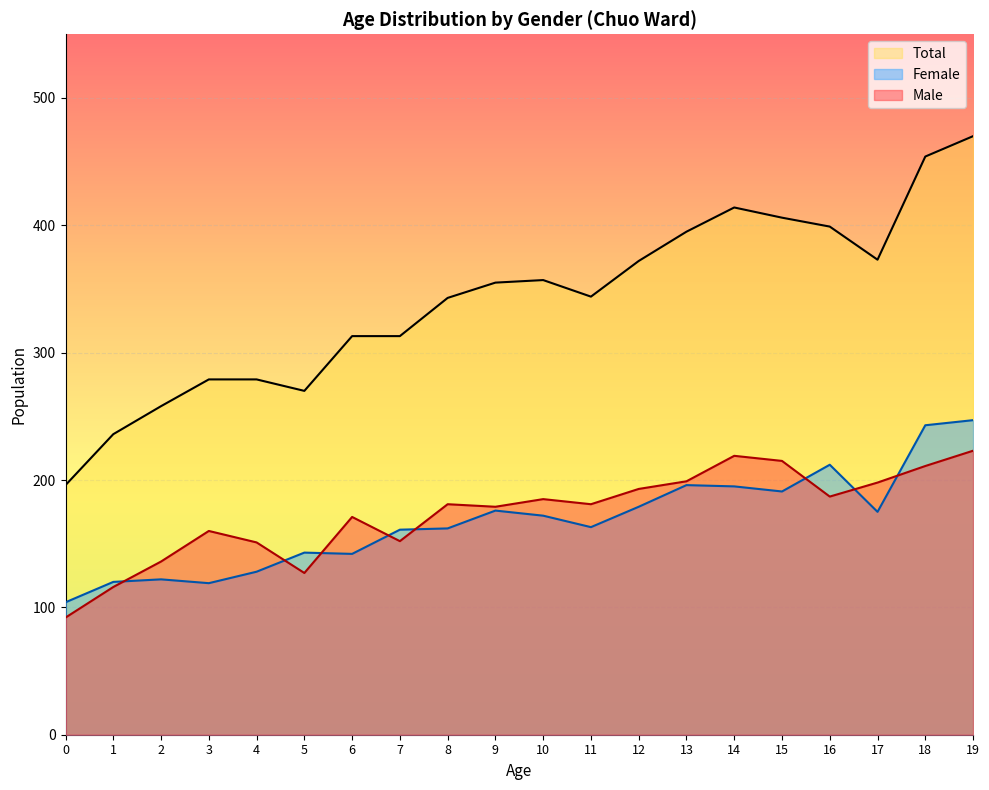

What is the highest value of the Female series?

247